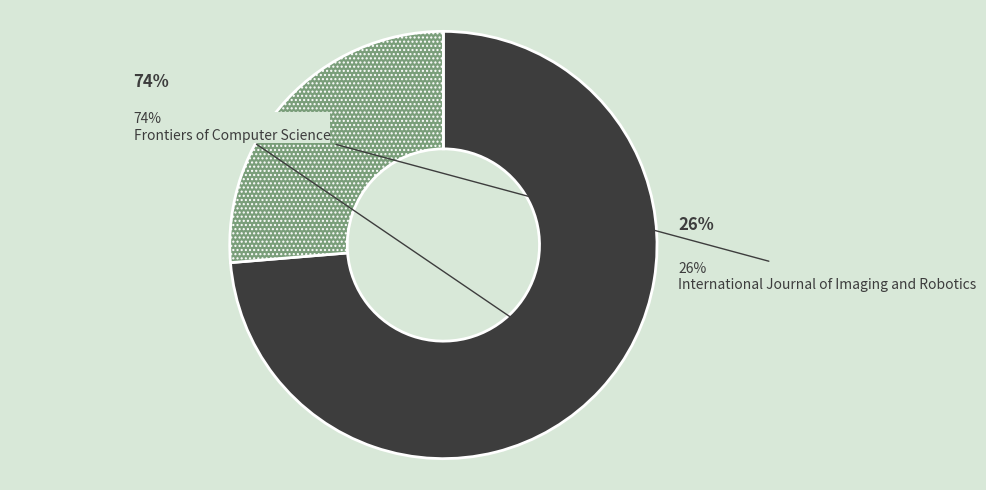

How many slices are in this pie chart?

2